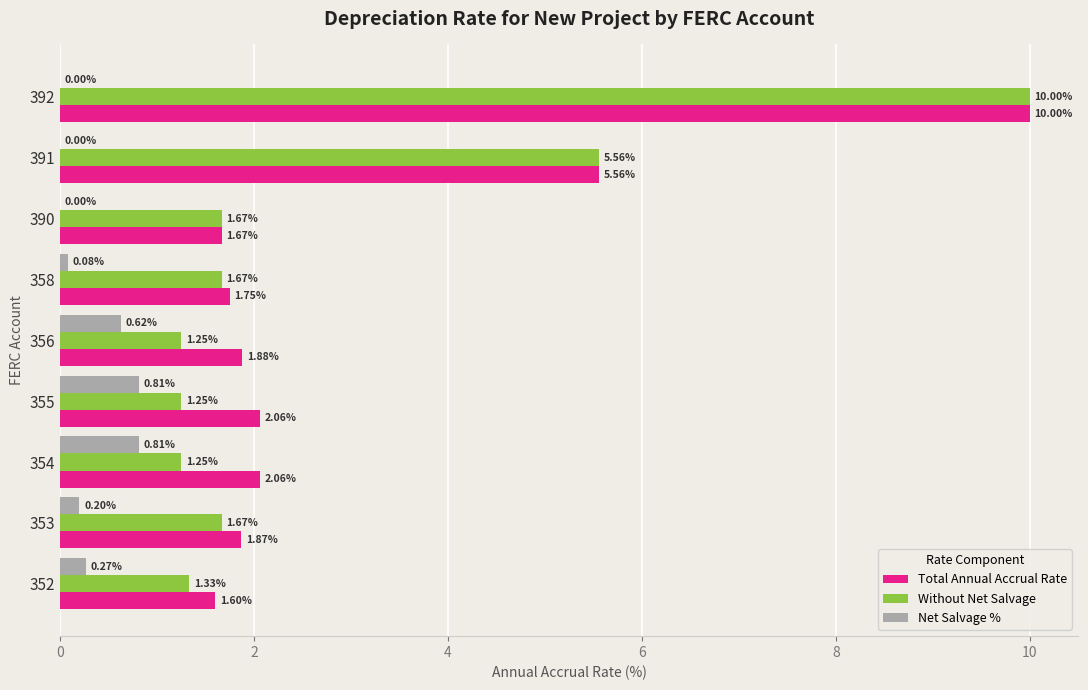

Which series has the largest total across all categories?

Total Annual Accrual Rate